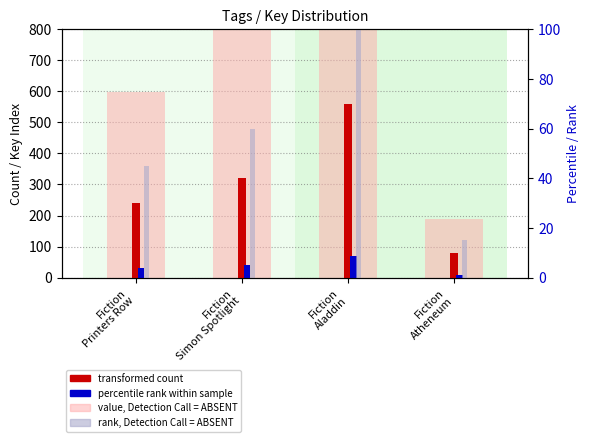

Reading left to right, list all the values displayed in this chart.

value, Key sum (scaled): 596.9	823.0	1344.7	188.0
transformed count: 240.0	320.0	560.0	80.0
percentile rank: 30.0	40.0	70.0	10.0
rank, Detection Call: 45.0	60.0	105.0	15.0